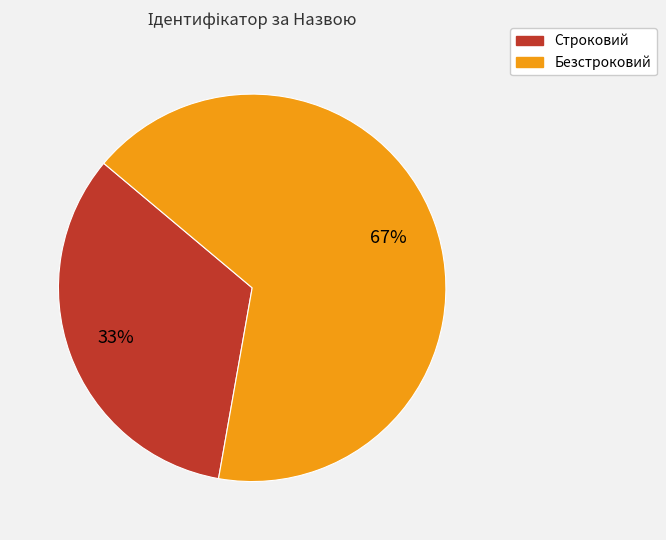

Which has a higher value, Строковий or Безстроковий?

Безстроковий